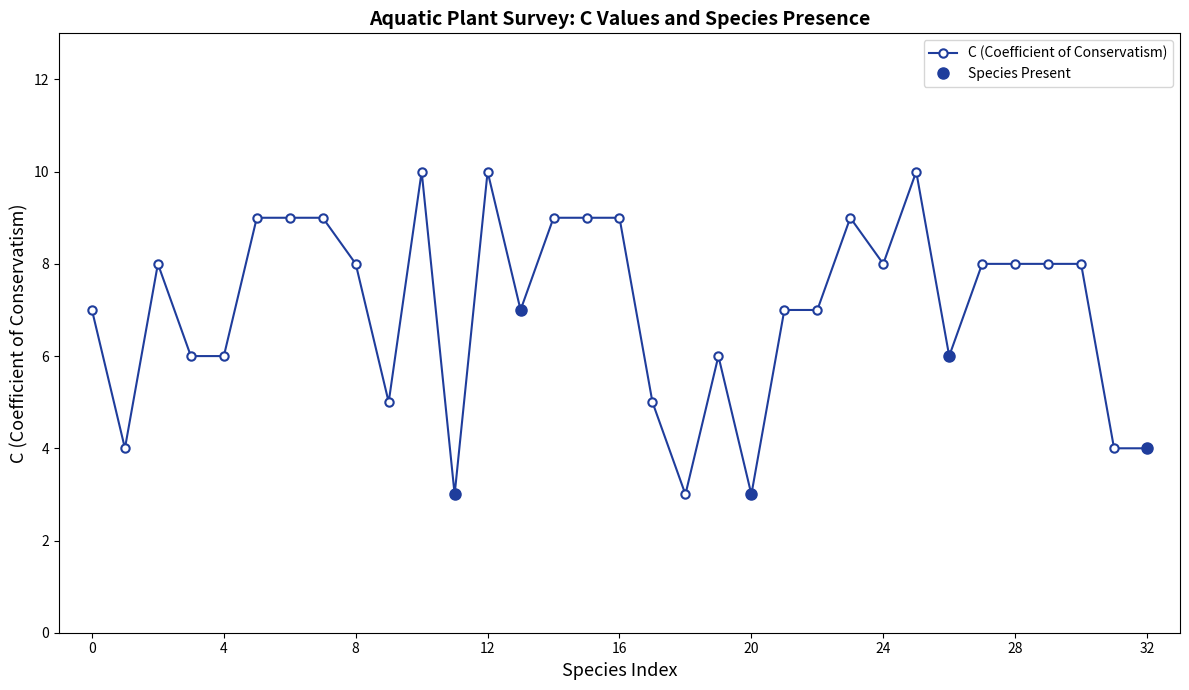

True or false: C (Coefficient of Conservatism) has more than 1 points higher than both neighbors.

True